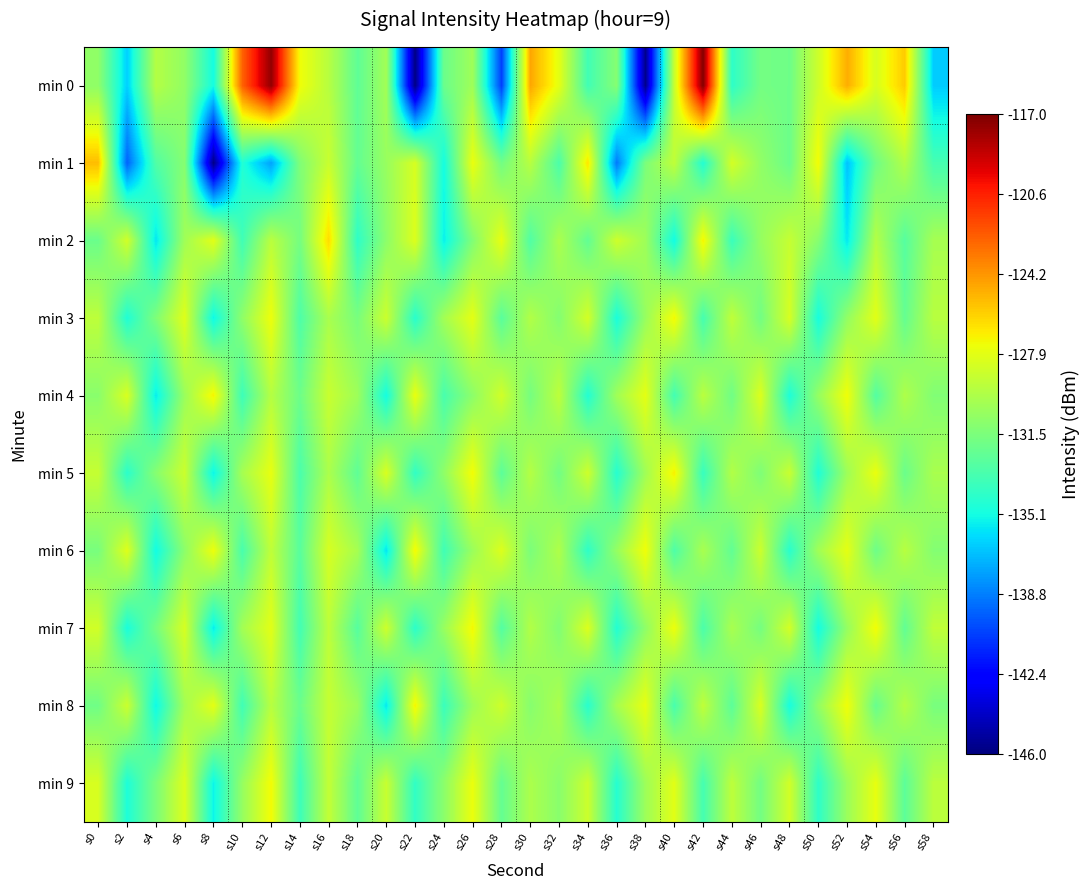

Between s12 and s50, which series saw the biggest shift?

min 0